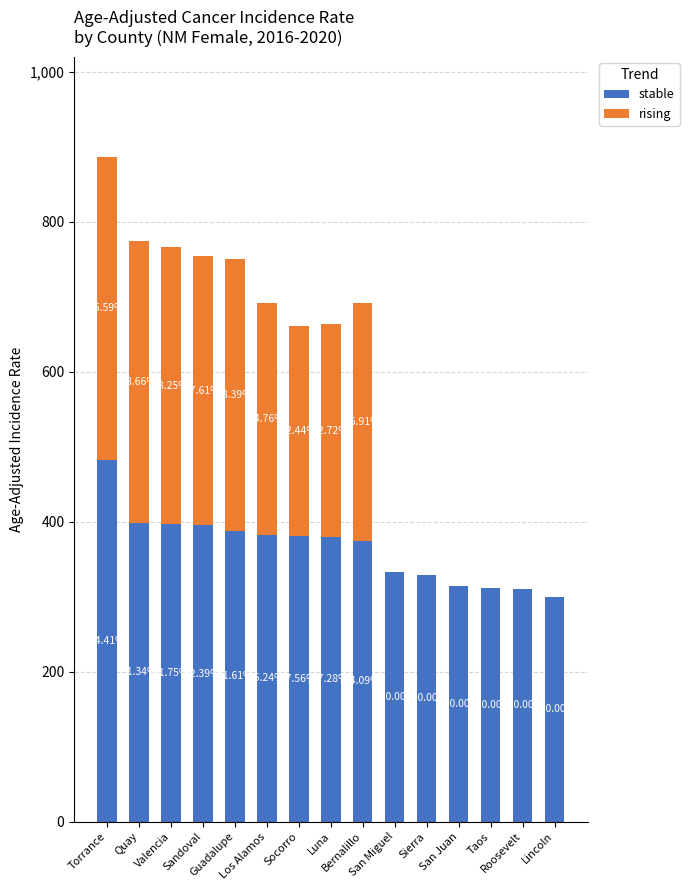

What position from the right is Guadalupe?

11